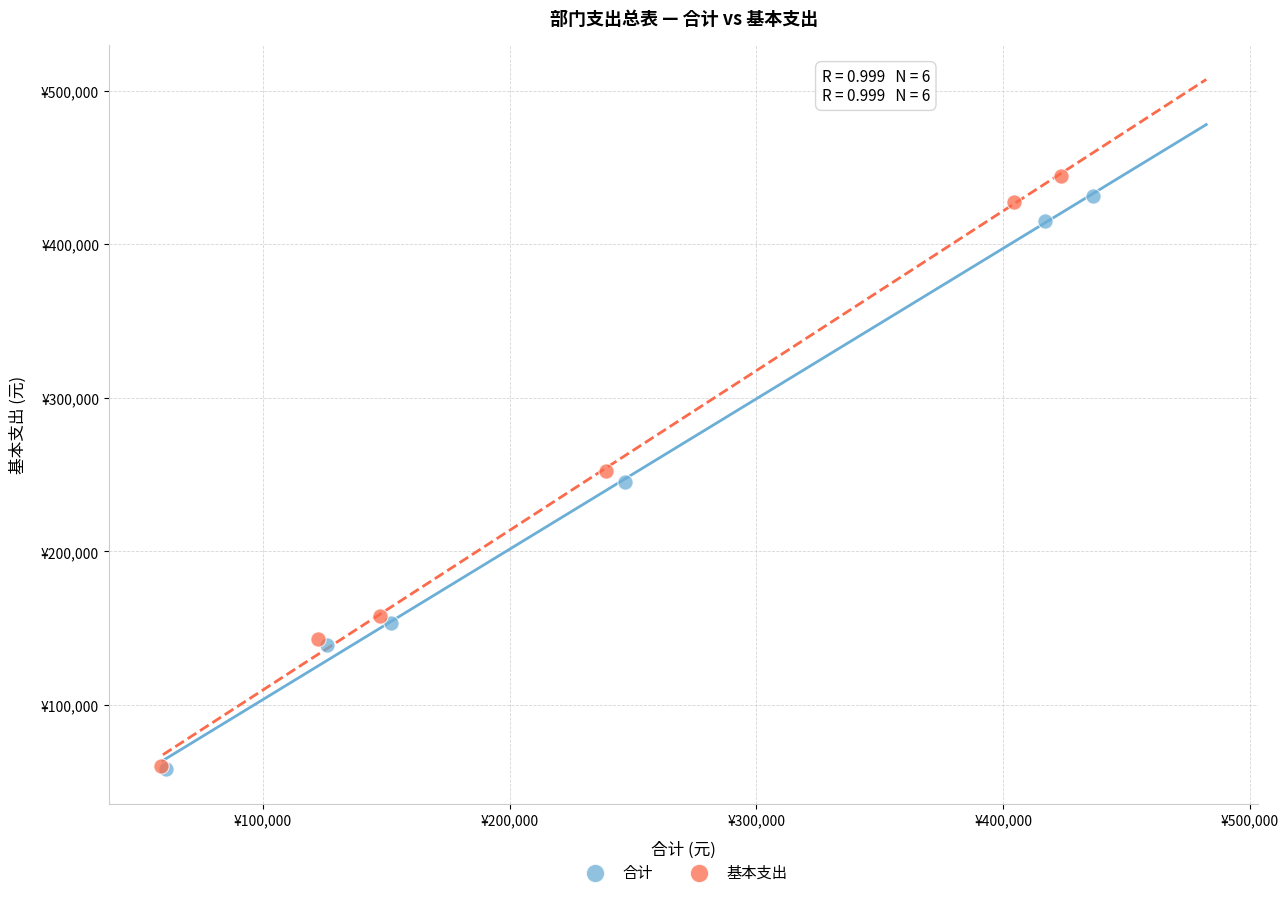

What are all the series names shown in the legend?

合计, 基本支出